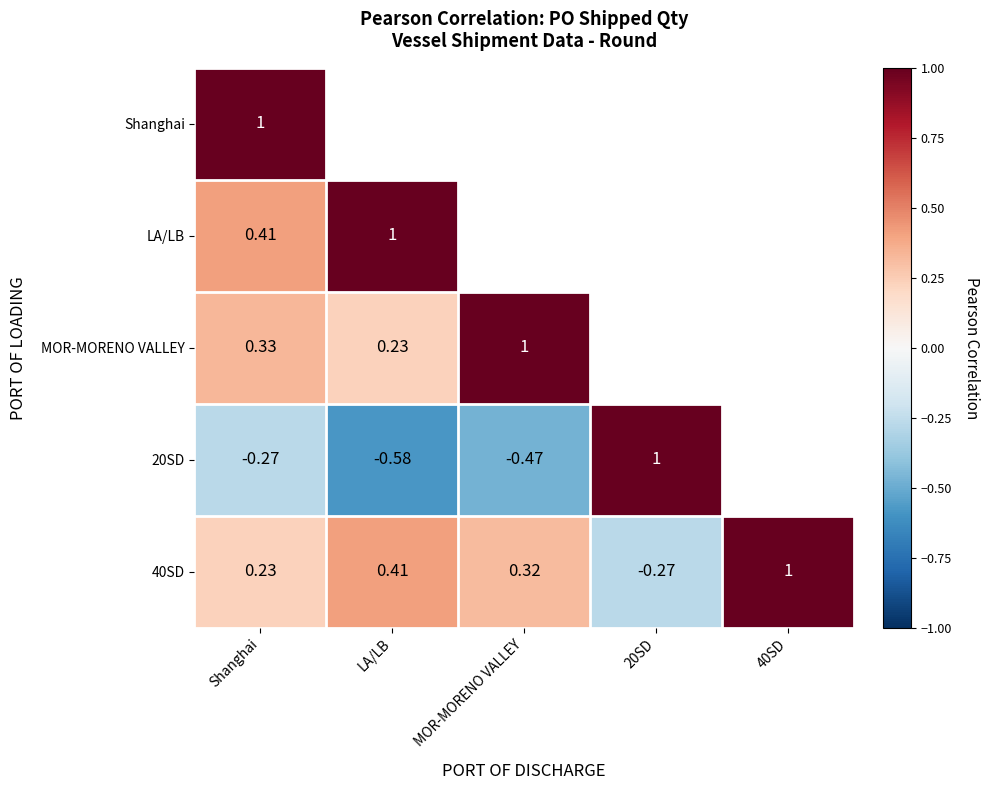

Rank the series by their maximum value, from lowest to highest.

Shanghai, LA/LB, MOR-MORENO VALLEY, 20SD, 40SD